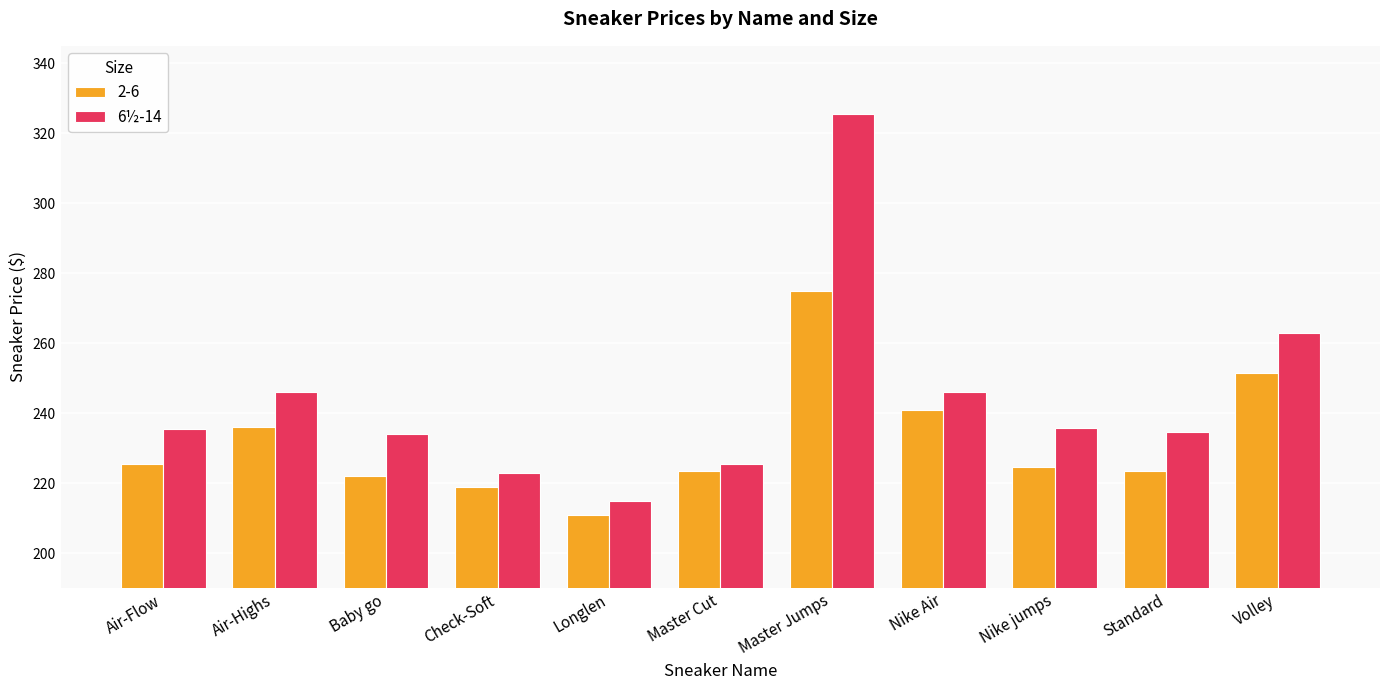

What is the maximum value shown in the chart?

325.5